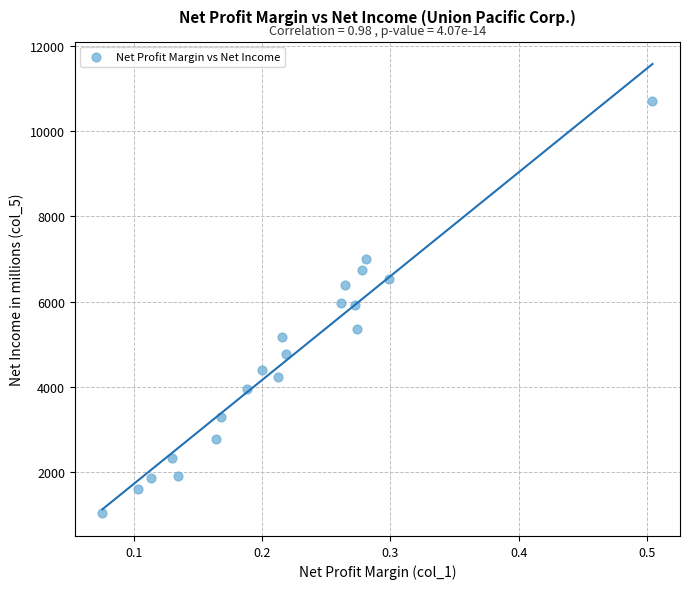

What is the range of Y values (max minus min)?

9686